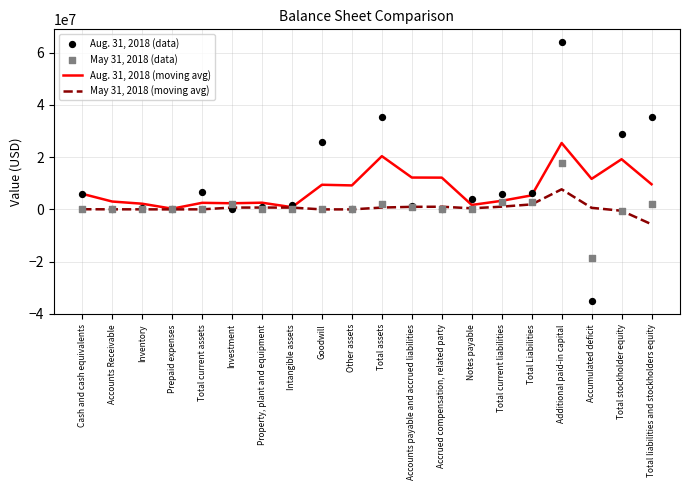

Which series has the largest total across all categories?

Aug. 31, 2018 (data)